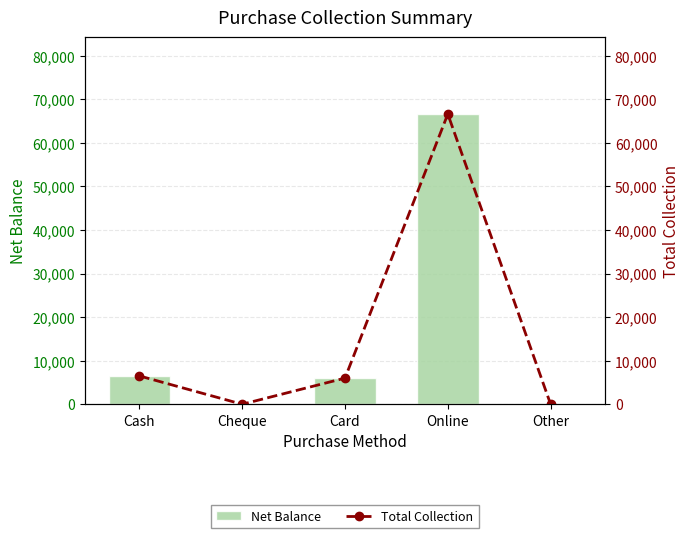

What is the highest value of the Net Balance series?

66600